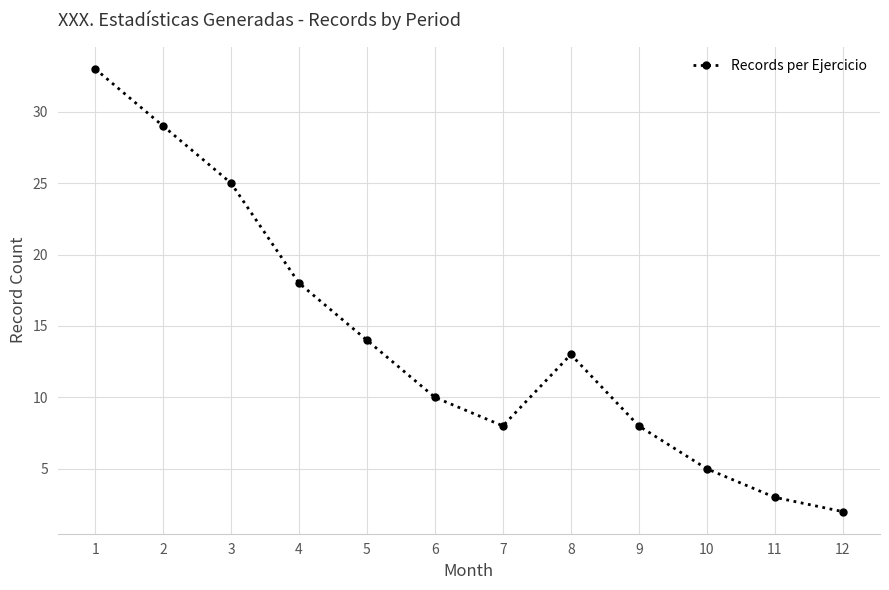

Between 12 and 5, which is larger?

5